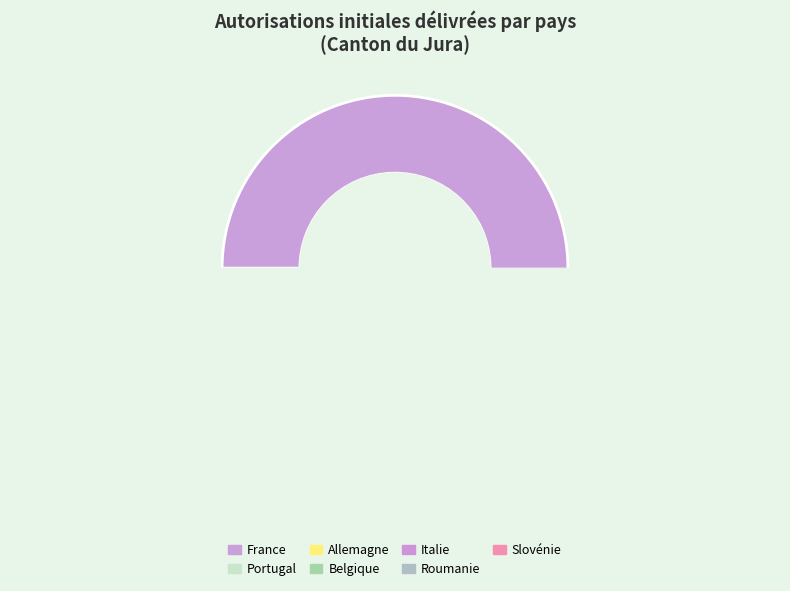

What is the ratio of the value at Slovénie to the value at Roumanie?

1.0